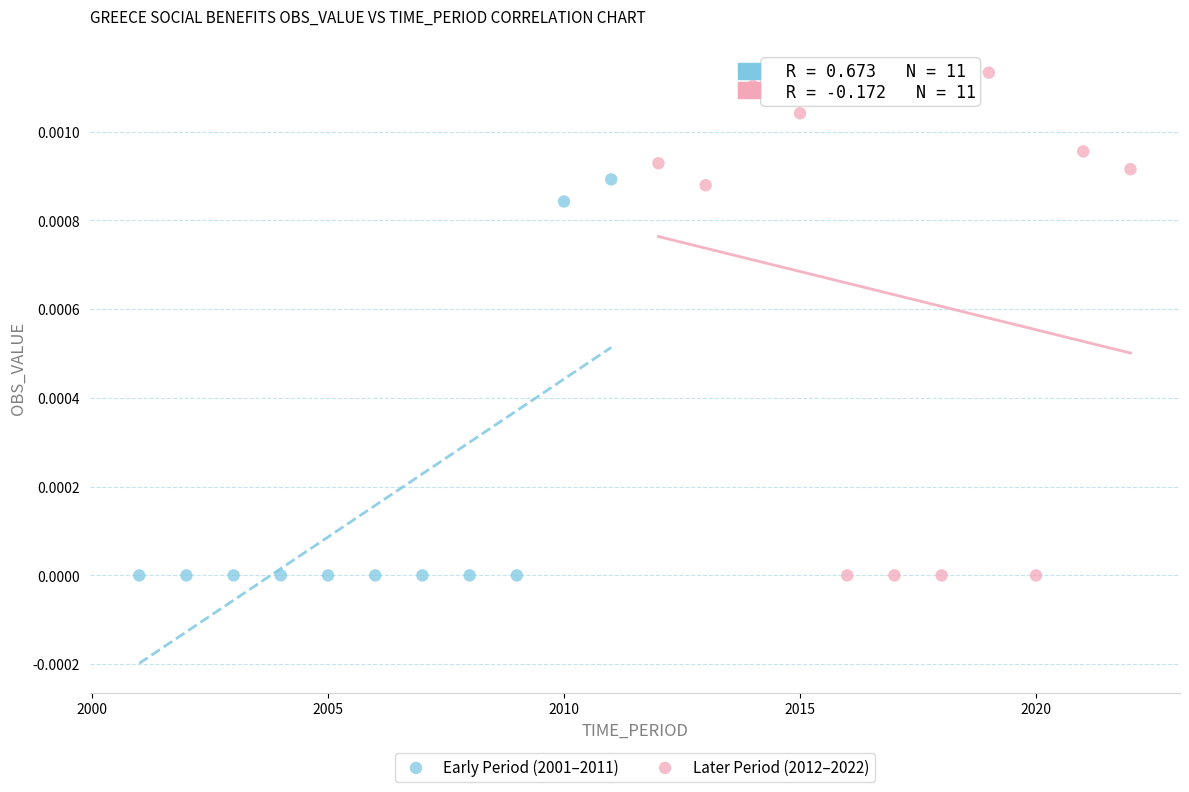

What are all the series names shown in the legend?

Early Period (2001–2011), Later Period (2012–2022)